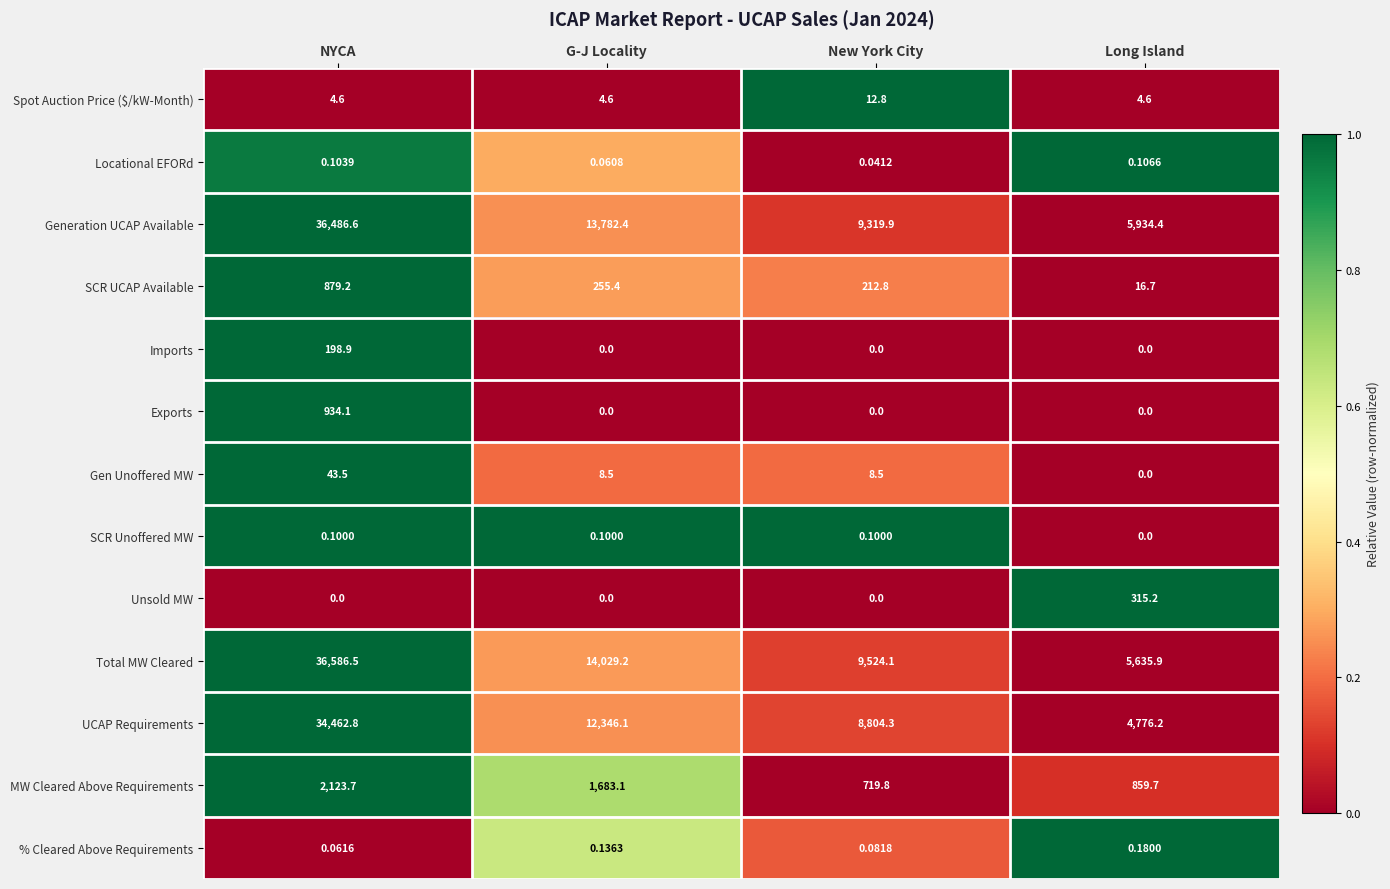

Which series has the largest total across all categories?

Total MW Cleared